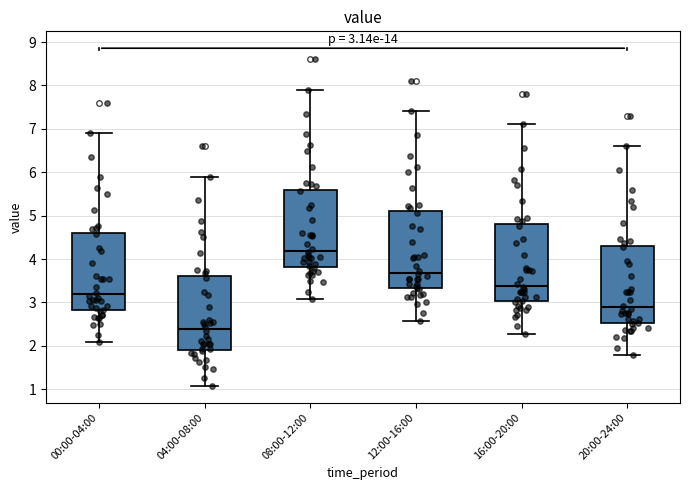

Which box has the highest median line?

08:00-12:00